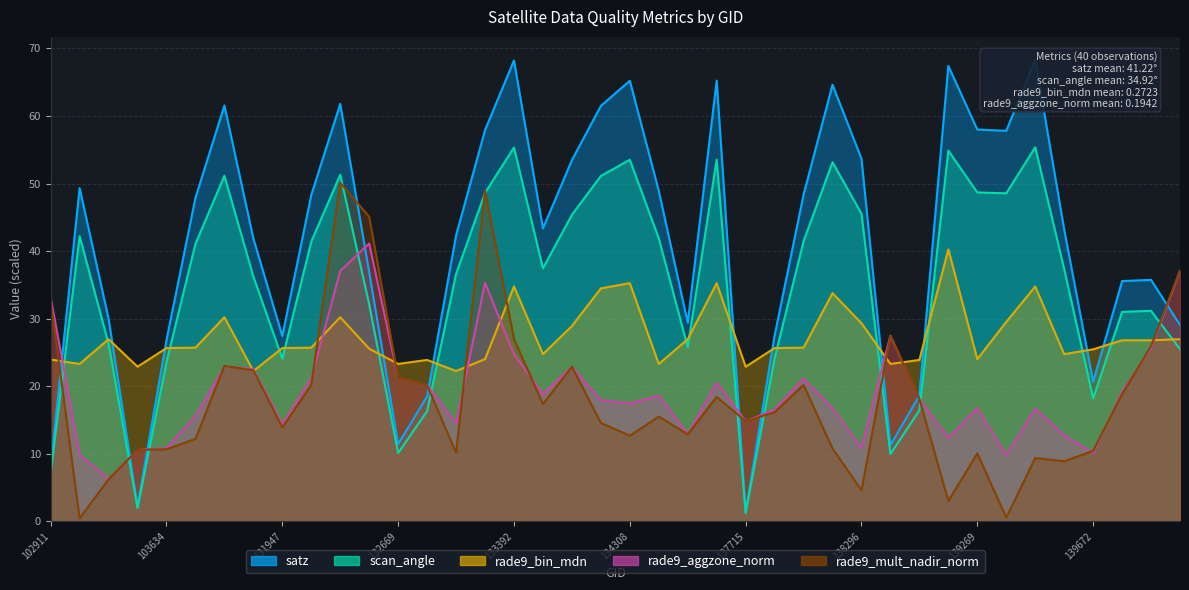

What is the lowest value of the scan_angle series?

1.2